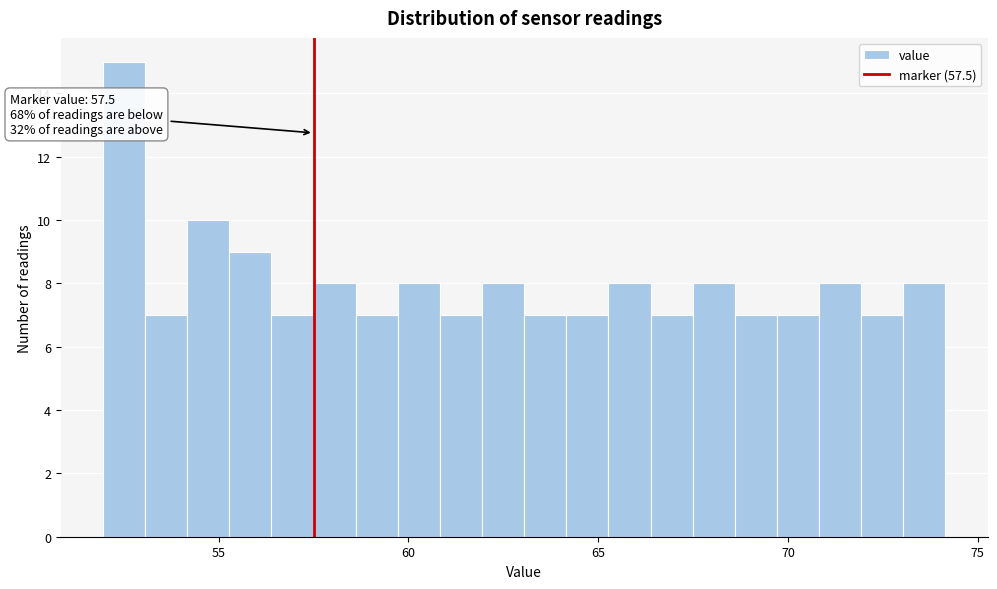

Around what value on the x-axis is the tallest bar? Give the approximate position of its centre, as read against the axis.

52.5